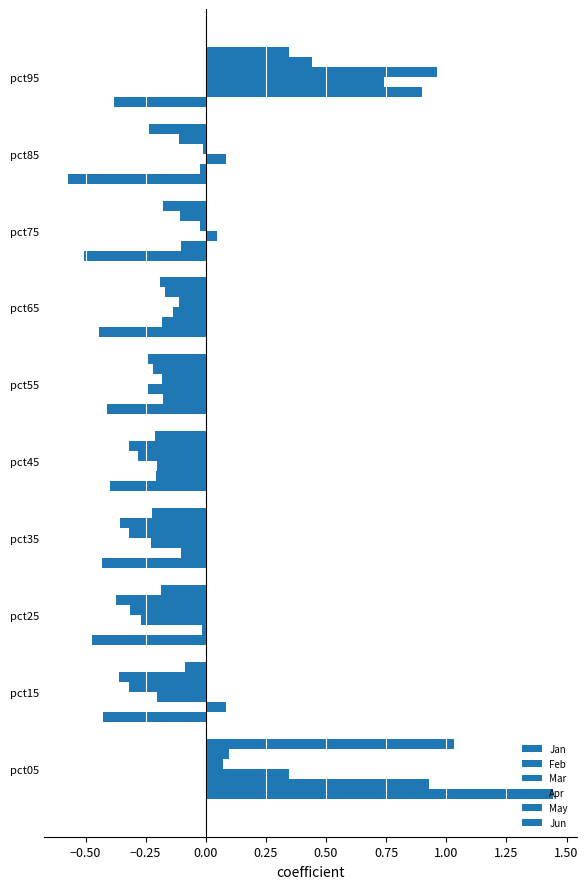

How many positive values does the Mar series have?

4